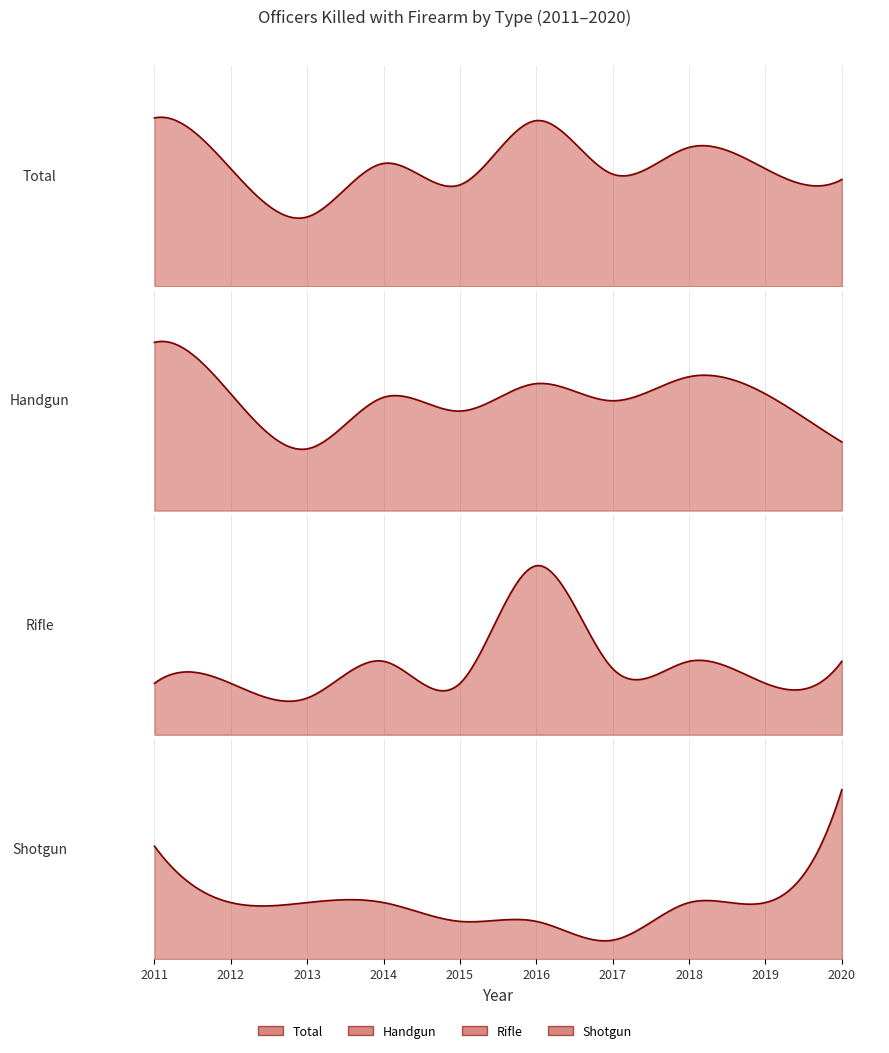

What is the sum of the Shotgun values at 2011 and 2016?

8